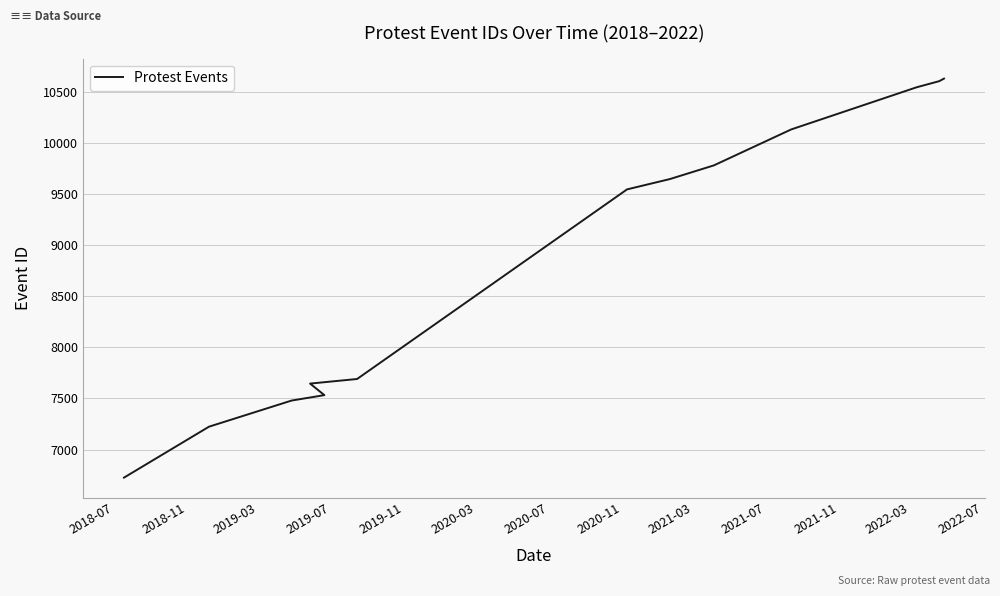

What is the sum of the values at 2019-07 and 2020-11?

17182